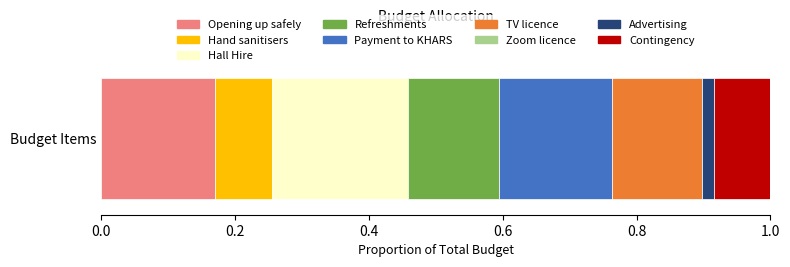

The value of Opening up safely at Budget Items is 0.2. True or false?

True